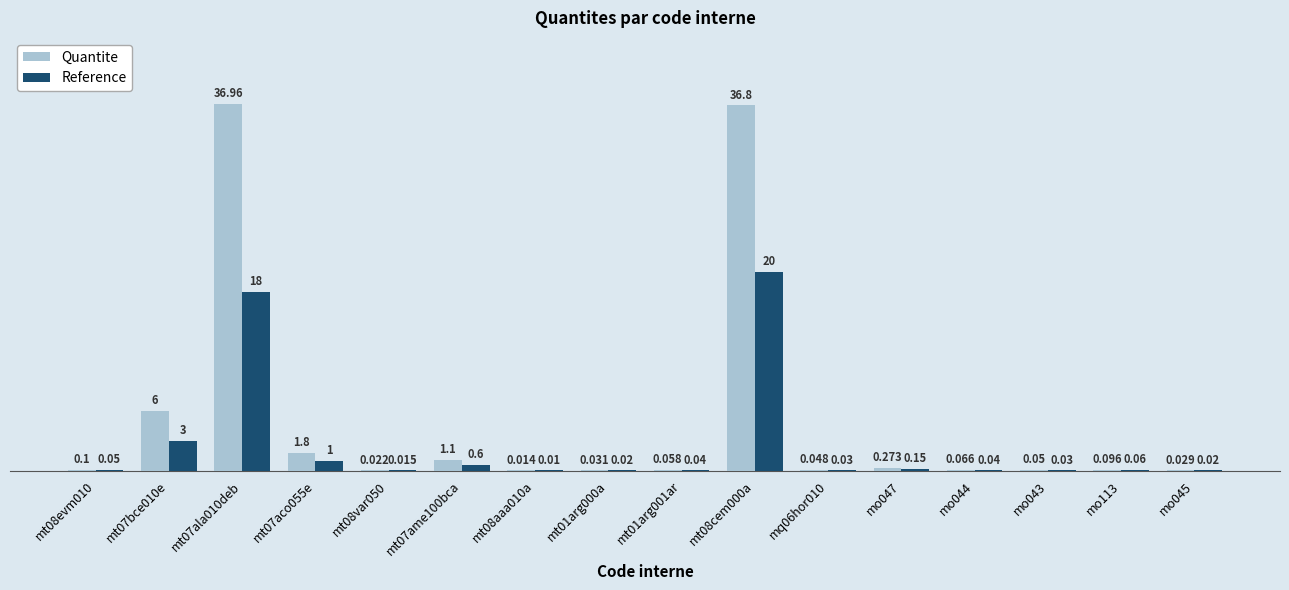

Which series changed the most between mt07aco055e and mo043?

Quantite